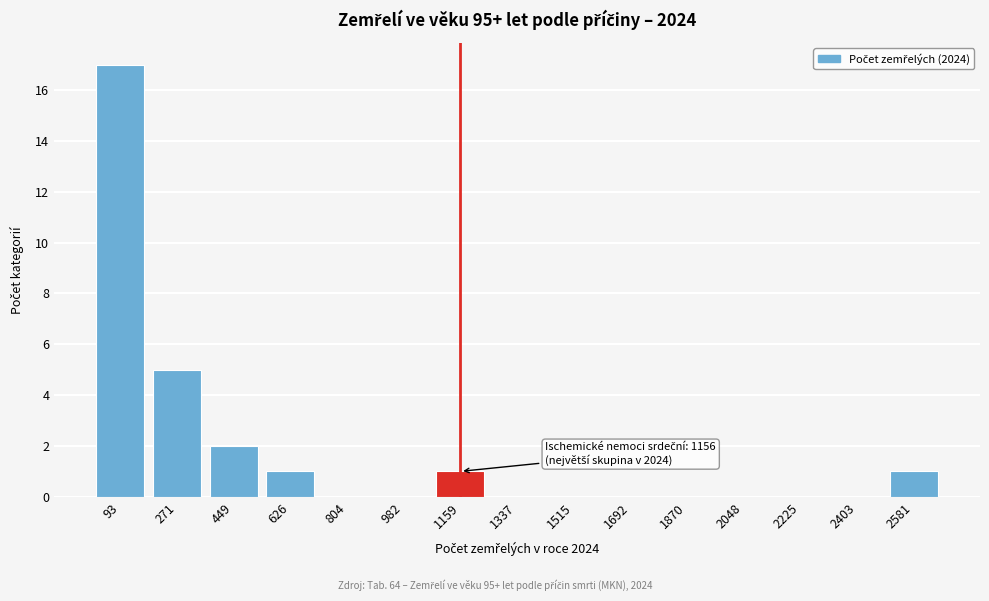

Reading right to left, what are all the values shown in this chart?

2581=1	2403=0	2225=0	2048=0	1870=0	1692=0	1515=0	1337=0	1159=1	982=0	804=0	626=1	449=2	271=5	93=17